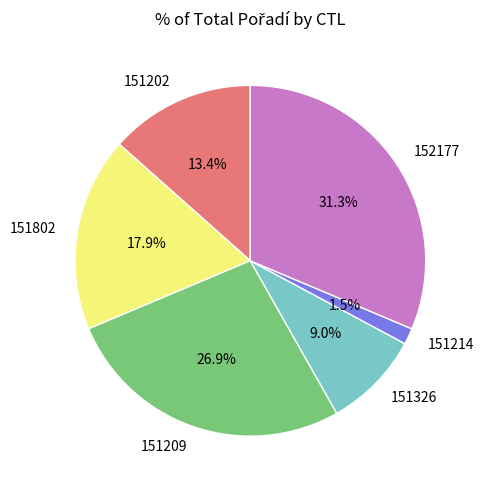

What is the ratio of the value at 151214 to the value at 151326?

0.2